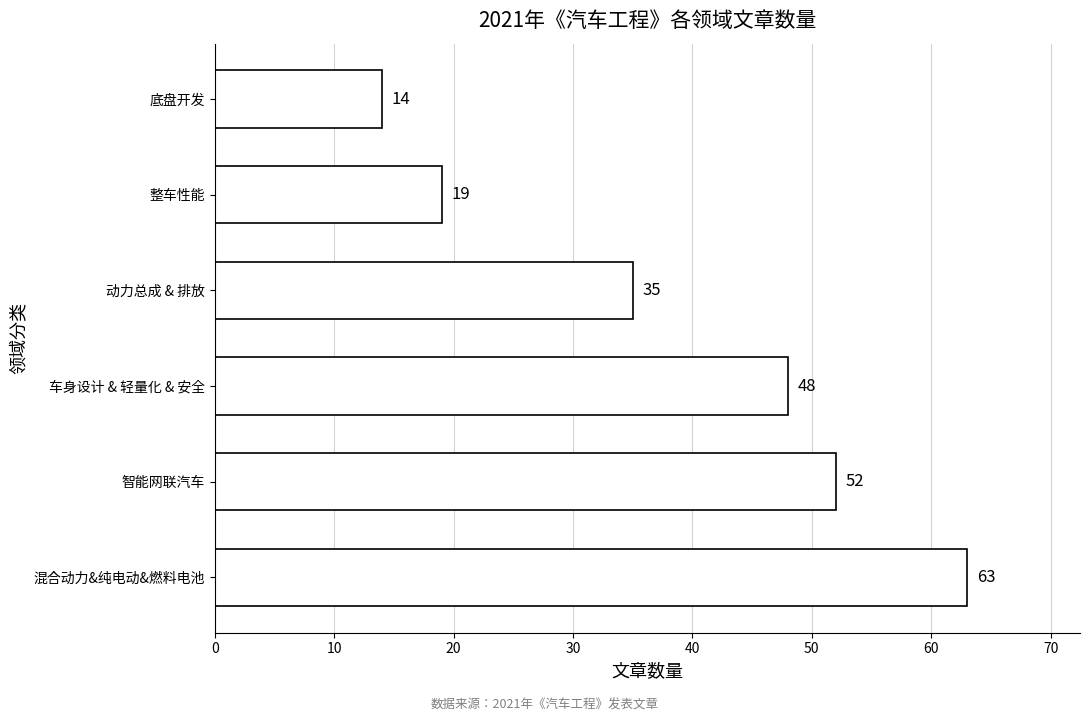

At which category does the chart reach its minimum across all series?

底盘开发